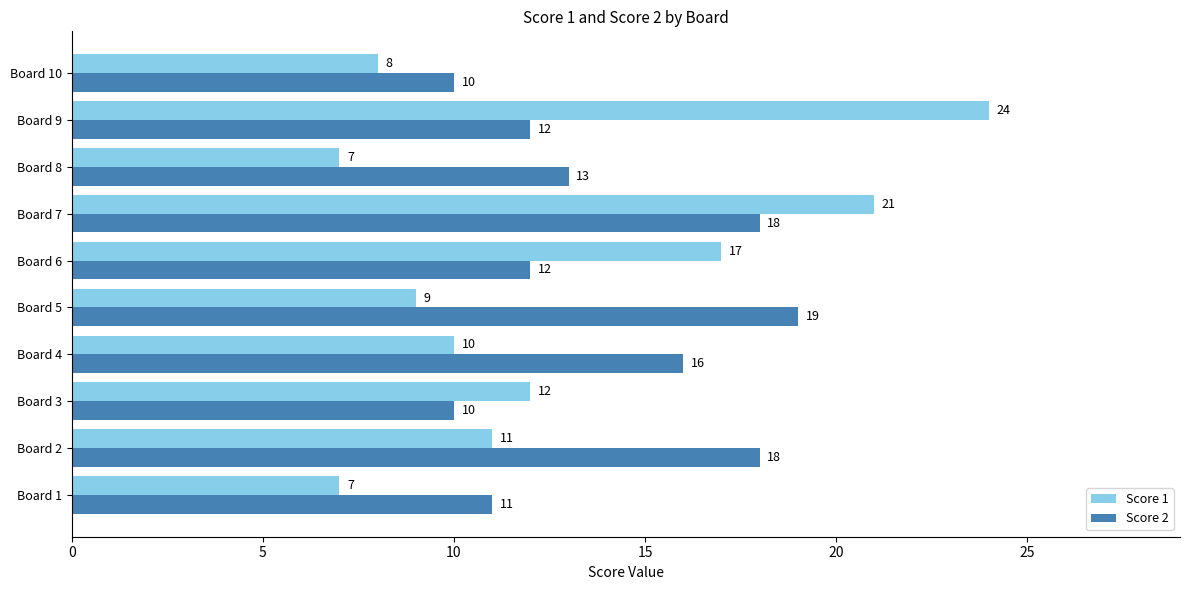

List the series in order of their overall mean, highest first.

Score 2, Score 1